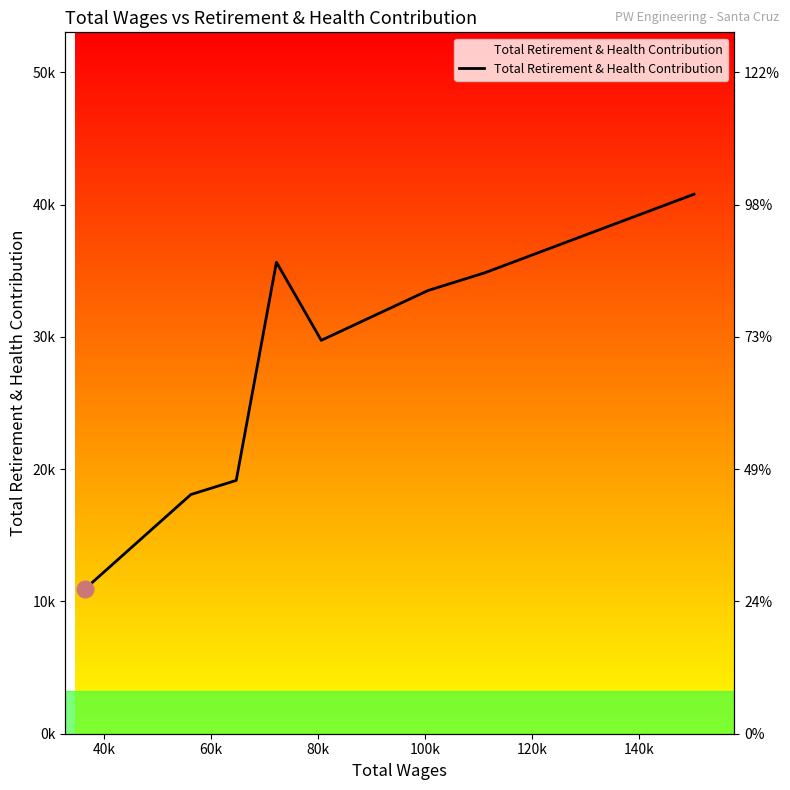

How many values exceed 33506?

3